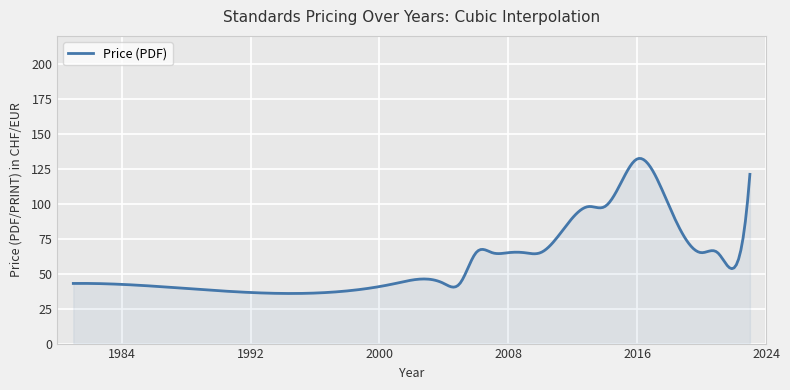

What is the smallest value displayed?

35.8